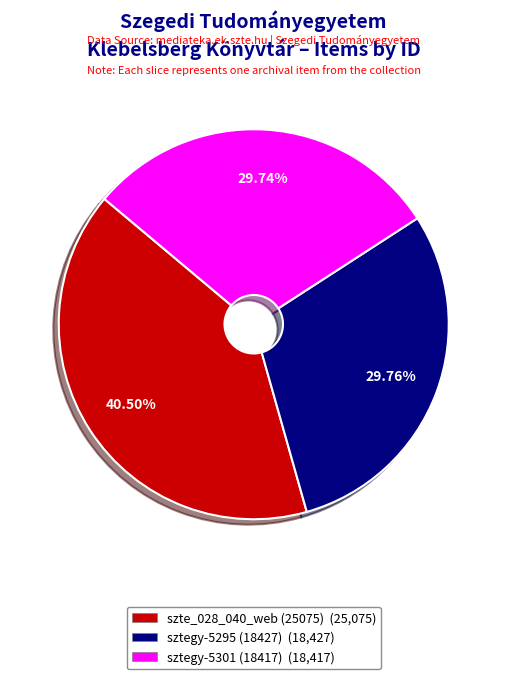

True or false: sztegy-5301 (18417) accounts for 37% of the total.

False